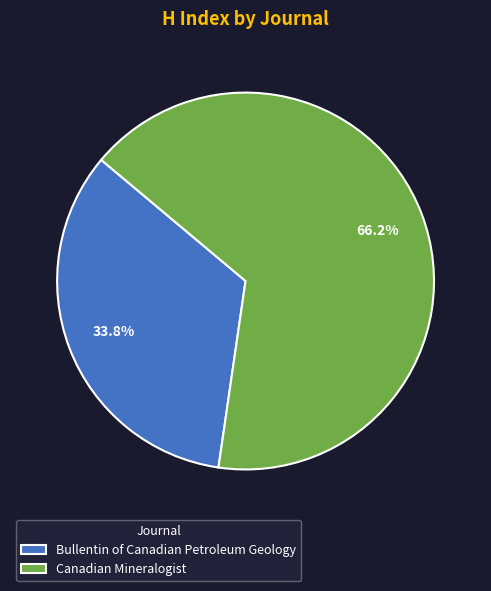

Approximately how many times larger is the value at Bullentin of Canadian Petroleum Geology compared to Canadian Mineralogist?

0.5